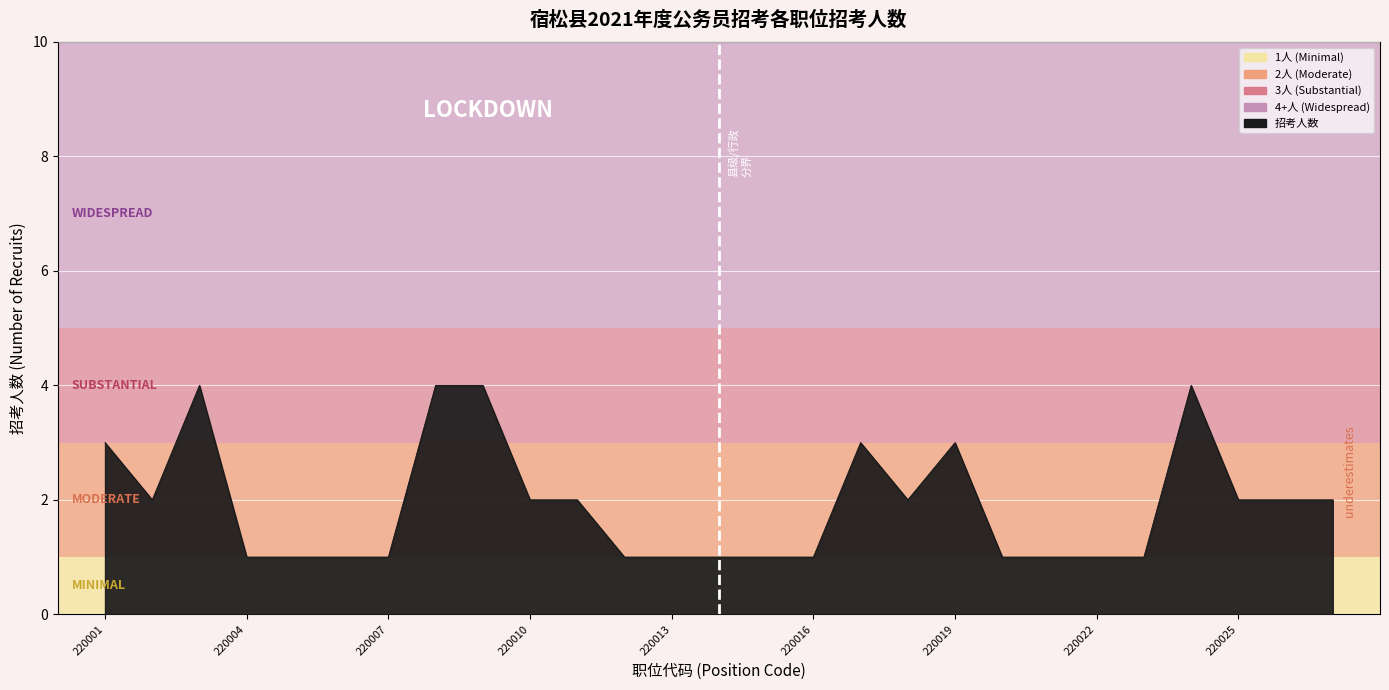

What is the difference between the maximum and minimum values?

3